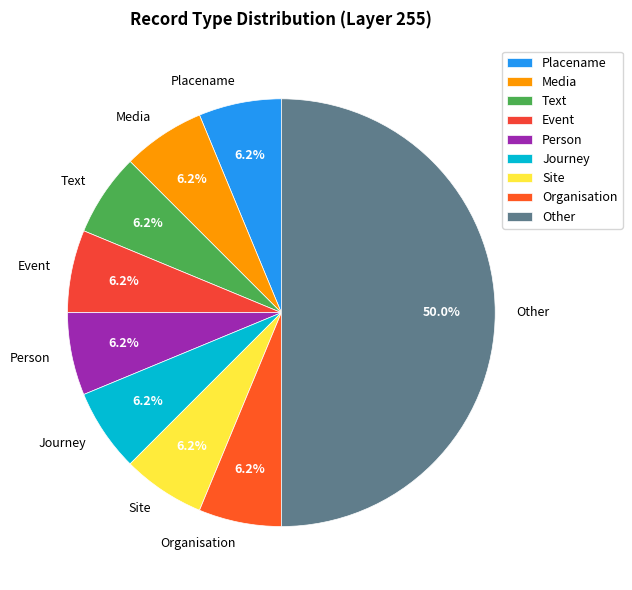

The Text slice represents 19% of the pie. True or false?

False